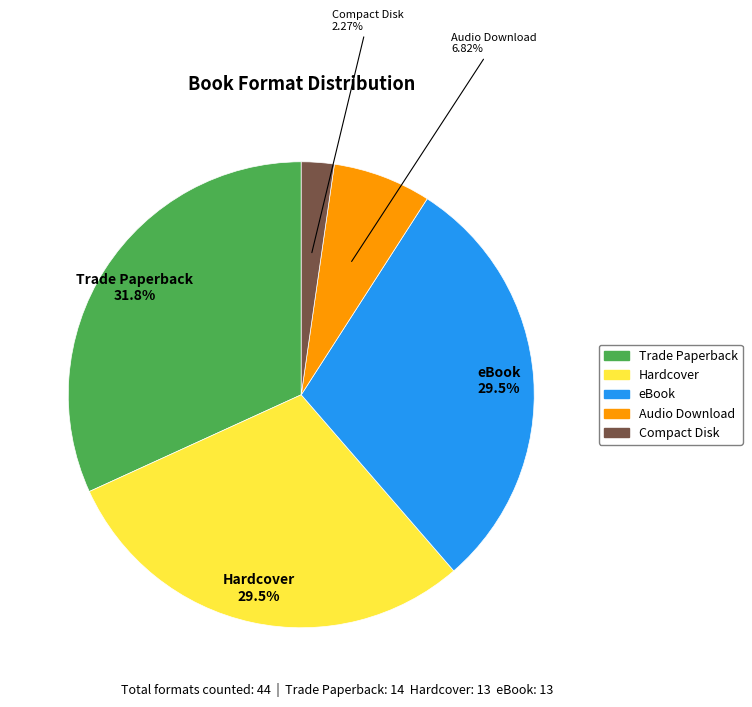

To the nearest percent, what is the difference between the Compact Disk and Audio Download slice percentages?

5%